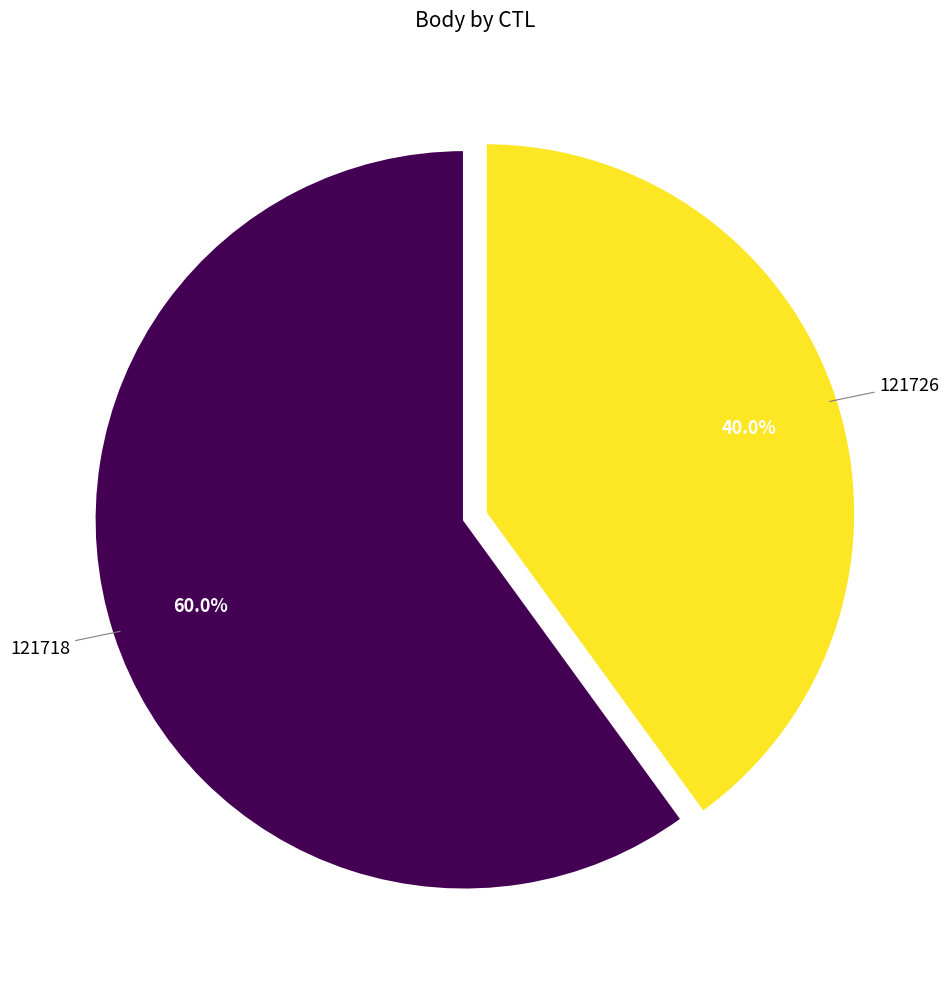

Is there a majority slice in this chart?

Yes